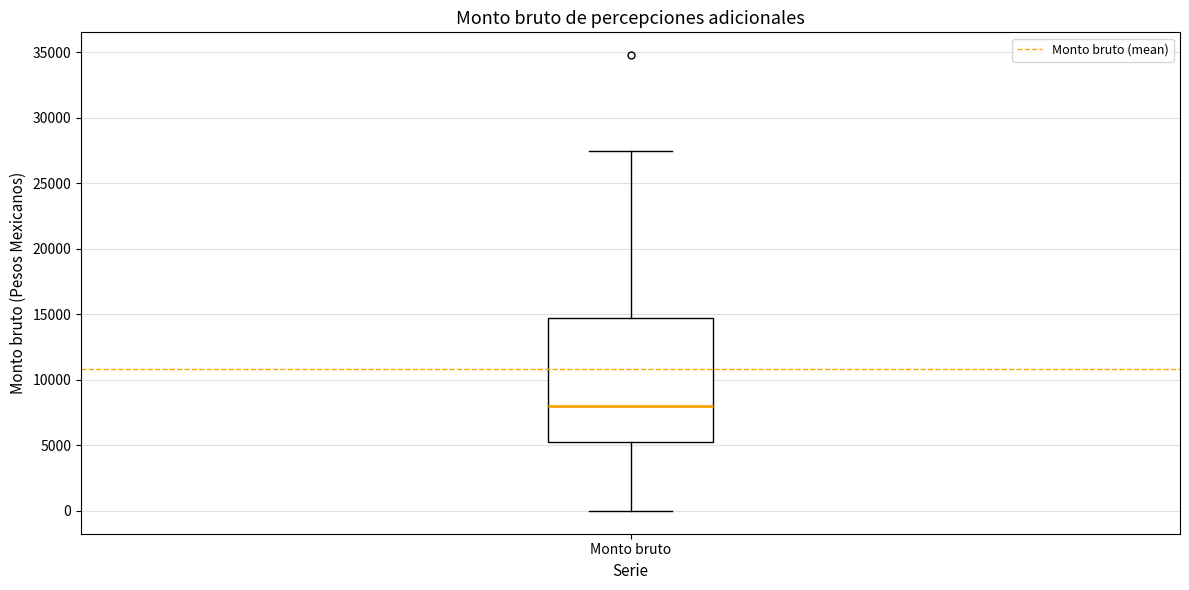

Read this box plot against the y-axis: the position of the median line, the range covered by the box, and the ends of both whiskers. The values are not printed on the chart, so give them approximately, as read against the axis.

median 8000, box 5500 to 14500, whiskers 0 to 27500